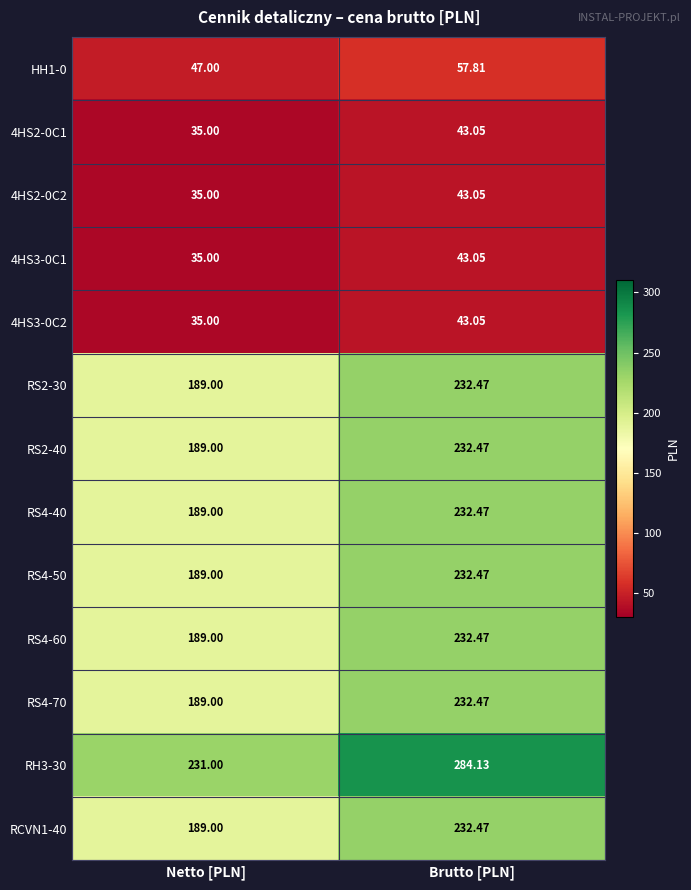

Rank the categories by RH3-30 value from highest to lowest.

Brutto [PLN], Netto [PLN]